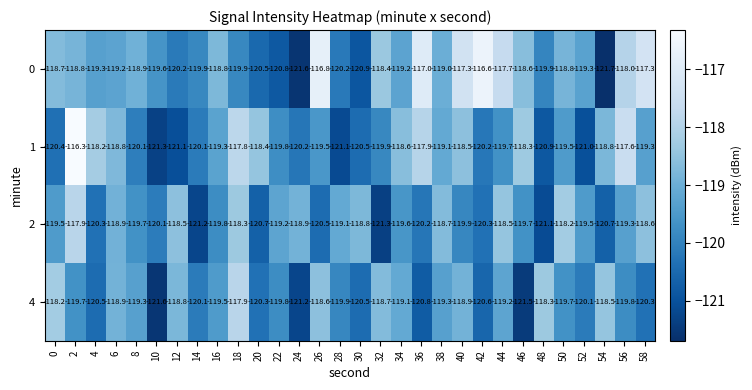

What is the sum of the 4 values at 32 and 26?

-237.3